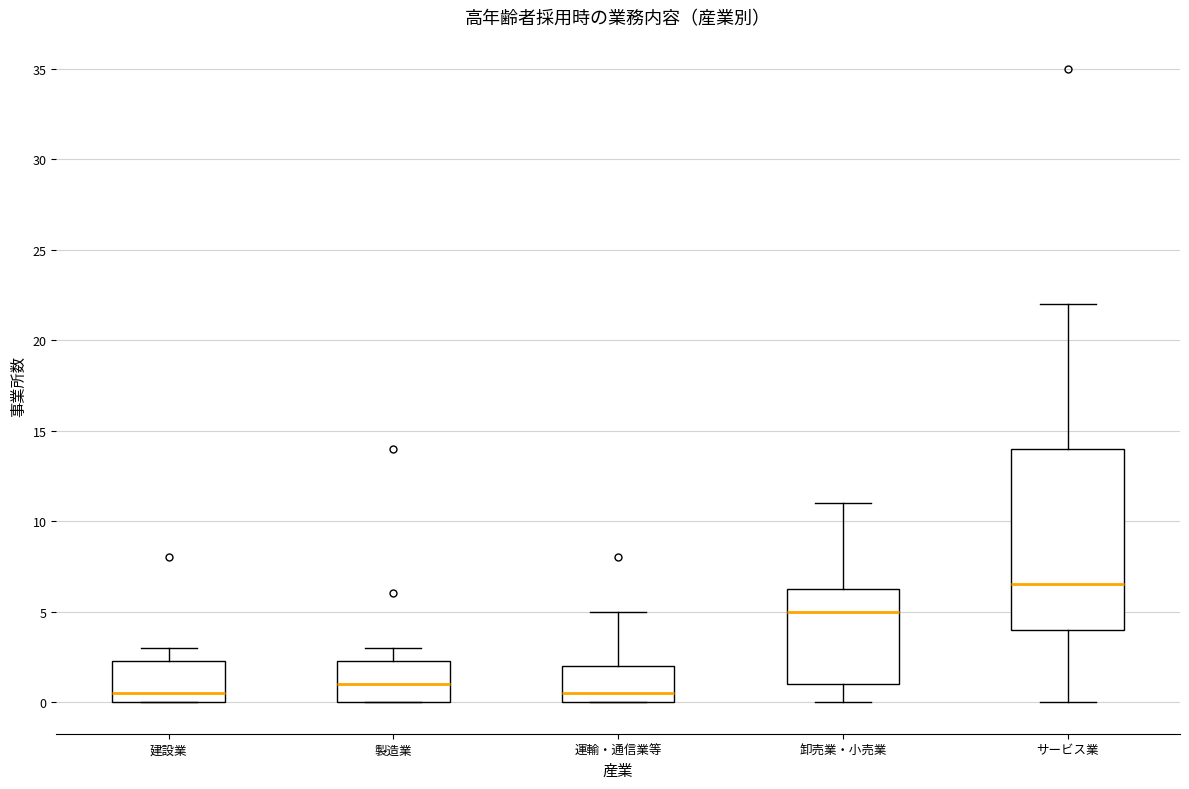

Where does the lower whisker of the box for サービス業 end on the y-axis? The values are not printed on the chart, so give them approximately, as read against the axis.

0.0